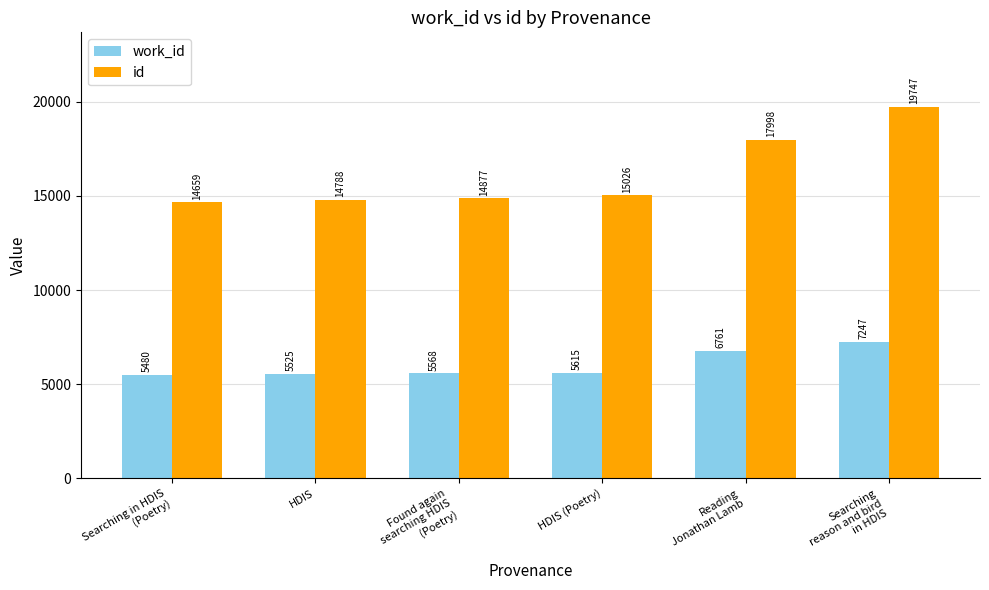

At HDIS, list the series in order from smallest to largest.

work_id, id